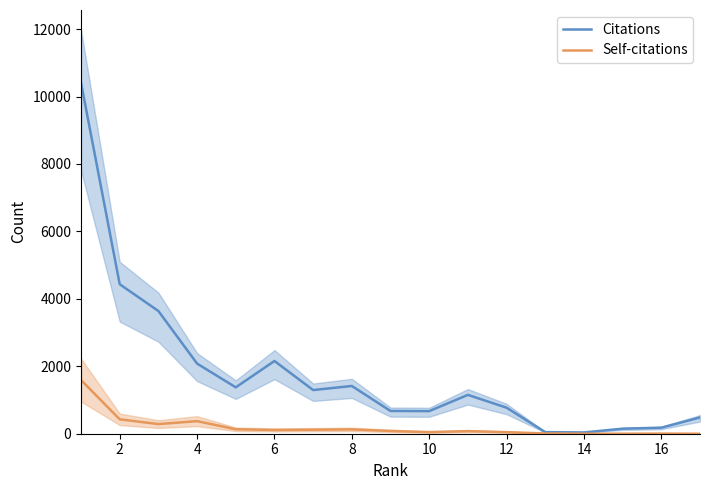

What is the difference between the Citations values at 10 and 14?

632